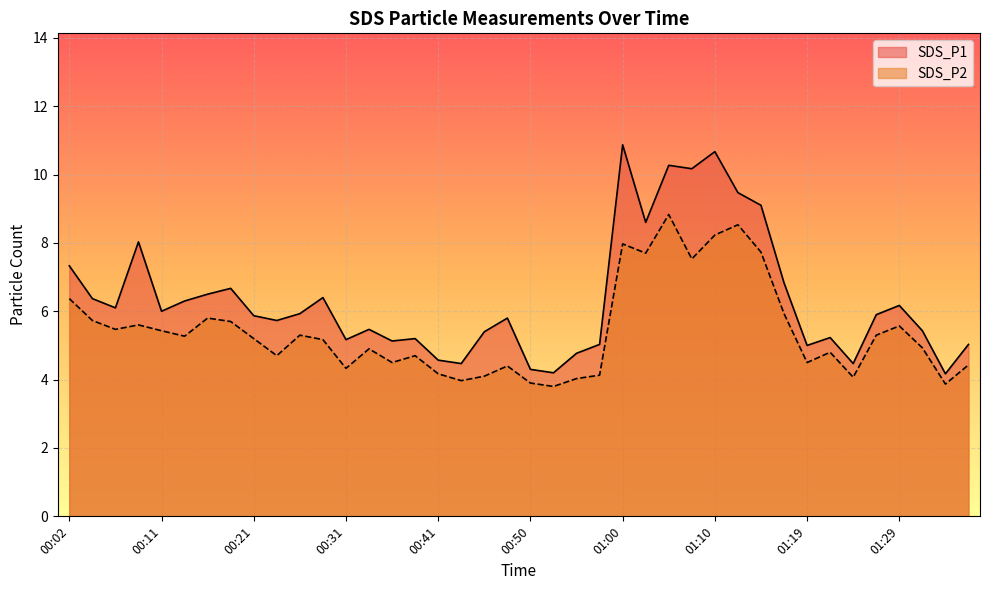

Which category has the lowest value in the SDS_P1 series?

01:34